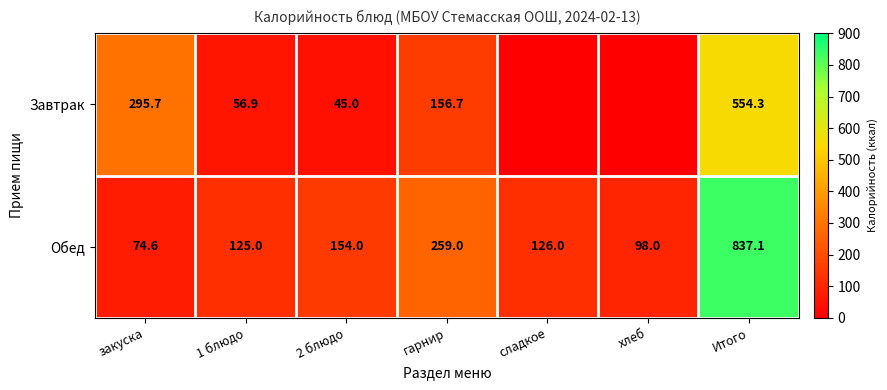

Where is Обед nearest to the value 455?

гарнир